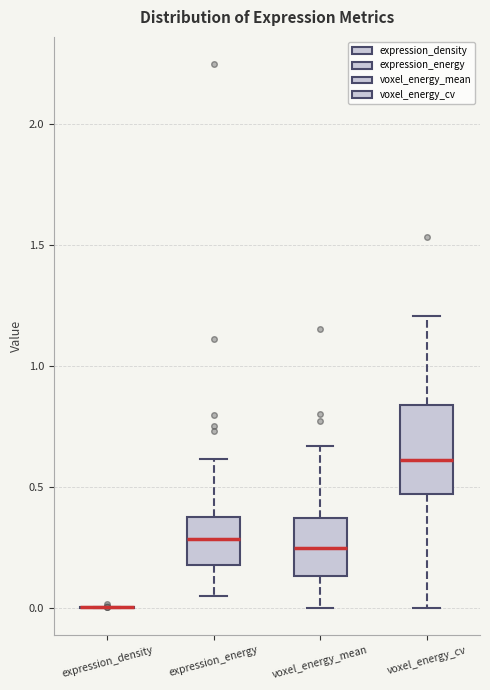

Reading left to right, read every box against the y-axis: the position of its median line, the range the box covers, and the ends of its whiskers. The values are not printed on the chart, so give them approximately, as read against the axis.

expression_density: box collapsed to a line at 0.00, whiskers 0.00 to 0.00
expression_energy: median 0.30, box 0.20 to 0.40, whiskers 0.05 to 0.60
voxel_energy_mean: median 0.25, box 0.15 to 0.35, whiskers 0.00 to 0.65
voxel_energy_cv: median 0.60, box 0.45 to 0.85, whiskers 0.00 to 1.20